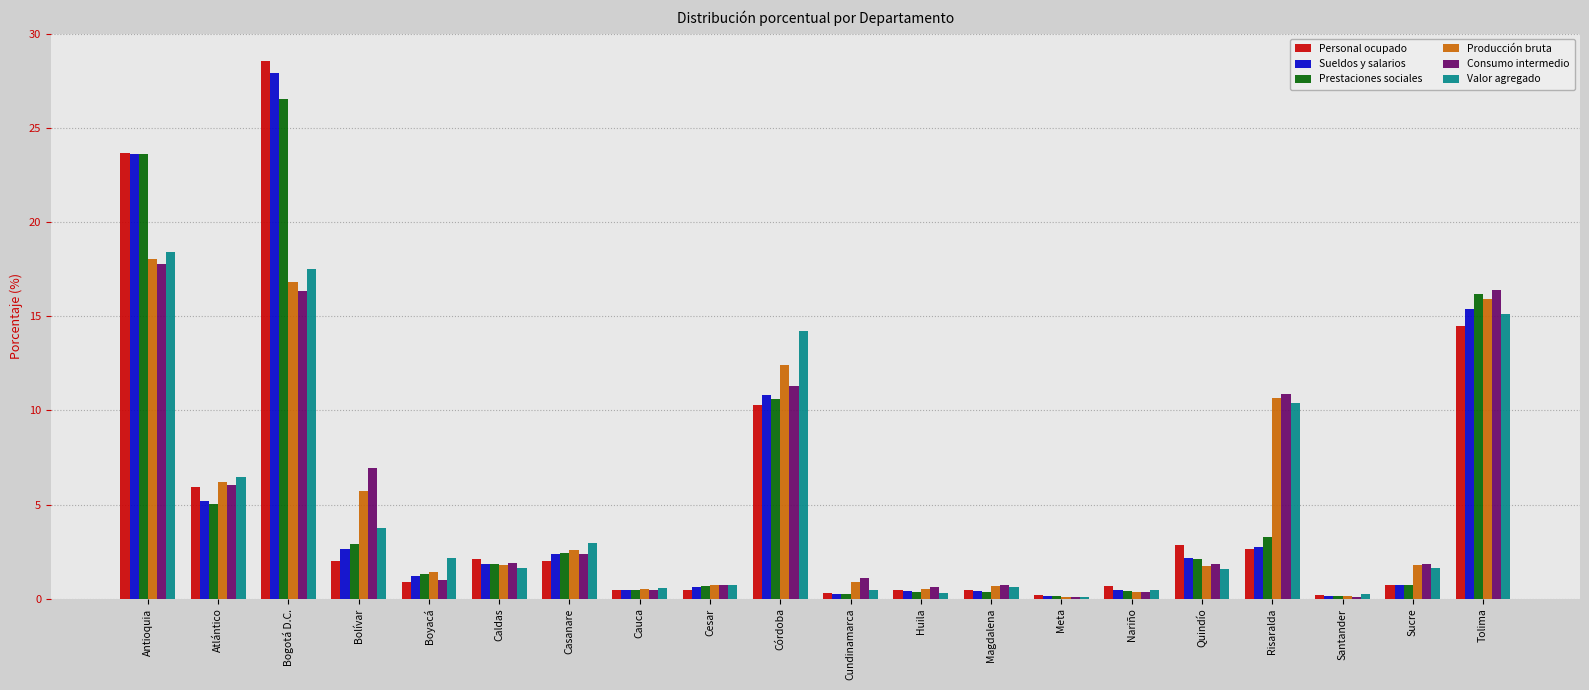

At which label is Sueldos y salarios closest to 14?

Tolima